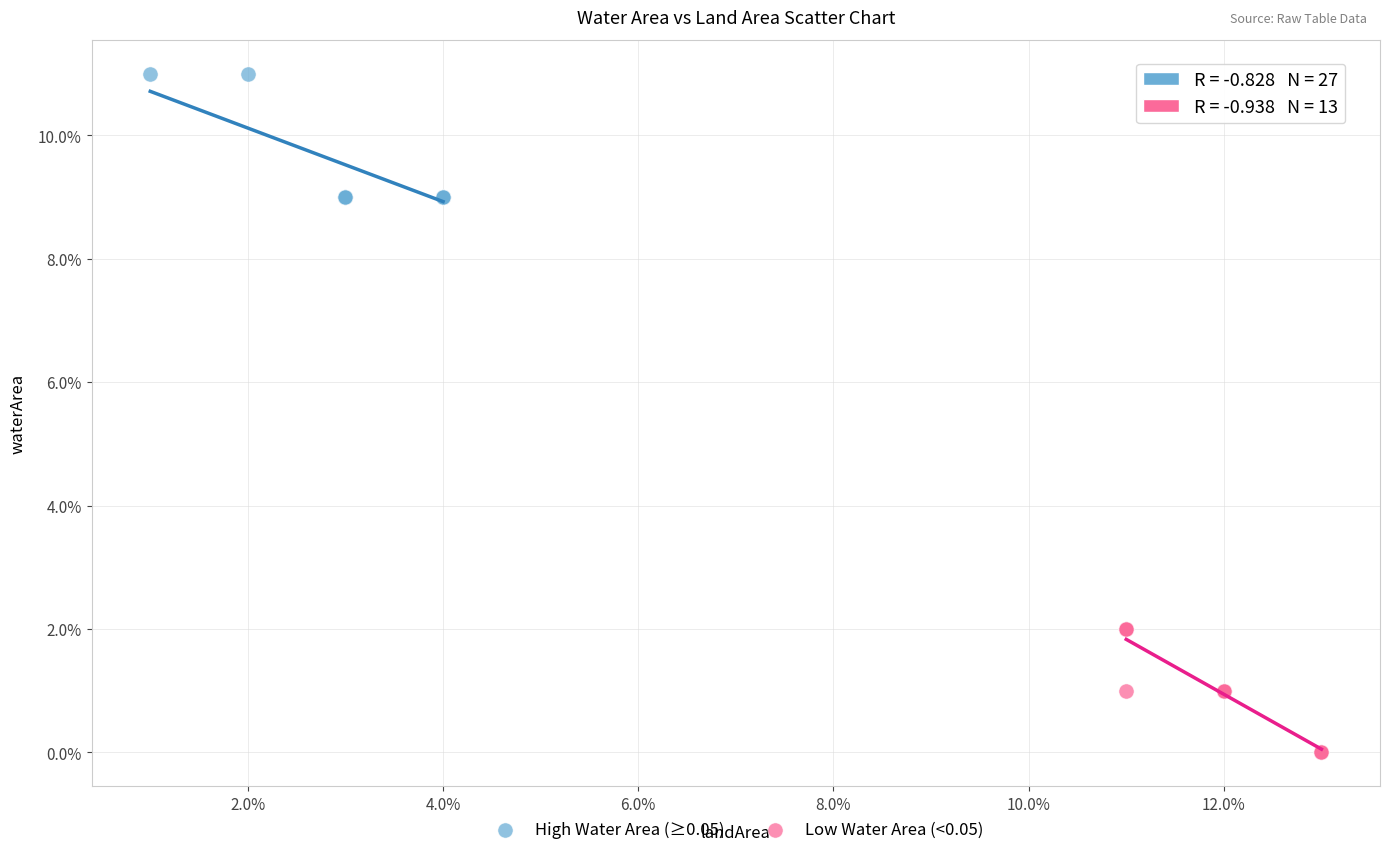

Which series reaches the maximum Y coordinate?

High Water Area (≥0.05)